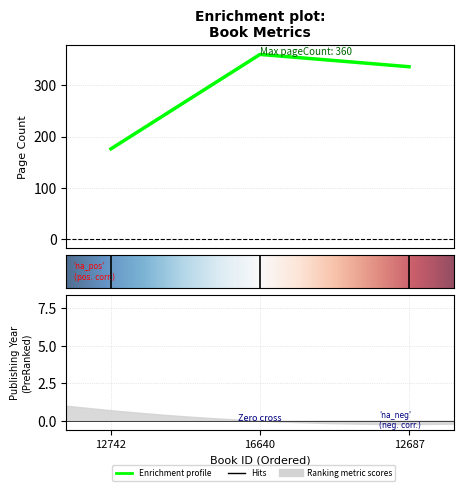

Which series has the largest total across all categories?

pageCount